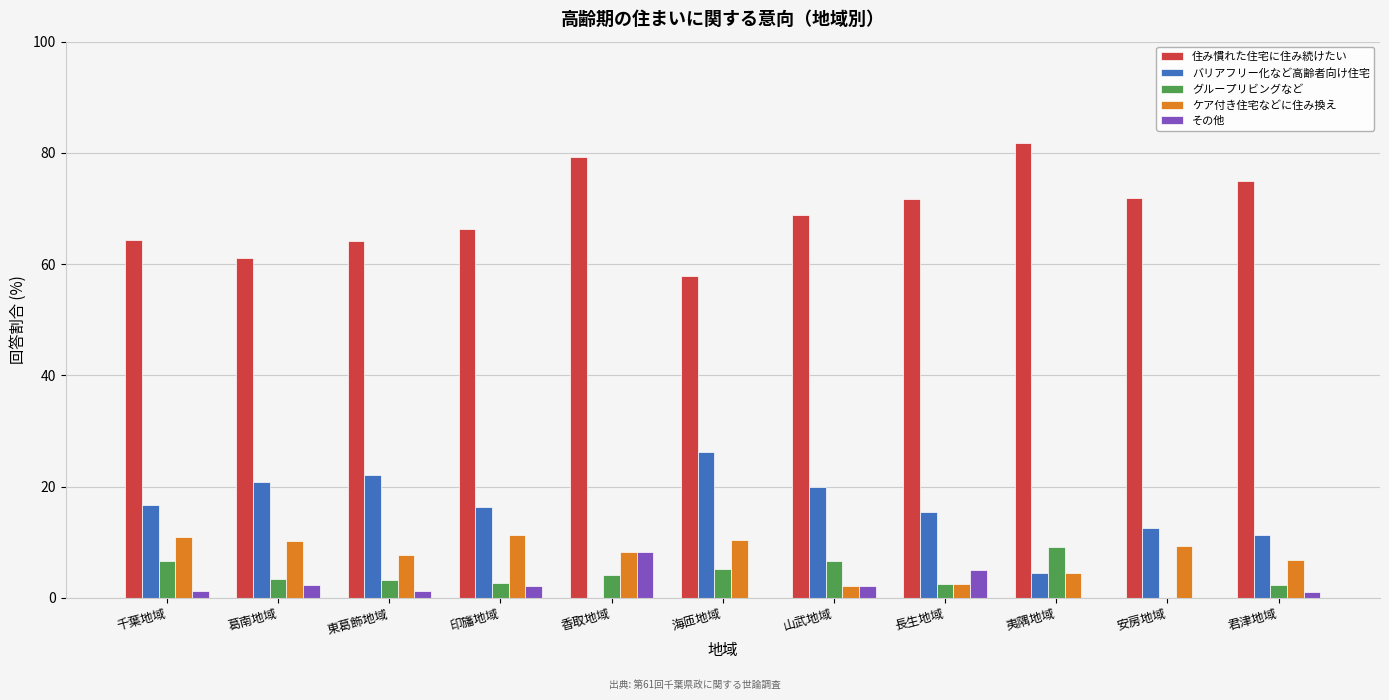

What is the sum of the バリアフリー化など高齢者向け住宅 values at 長生地域 and 山武地域?

35.4